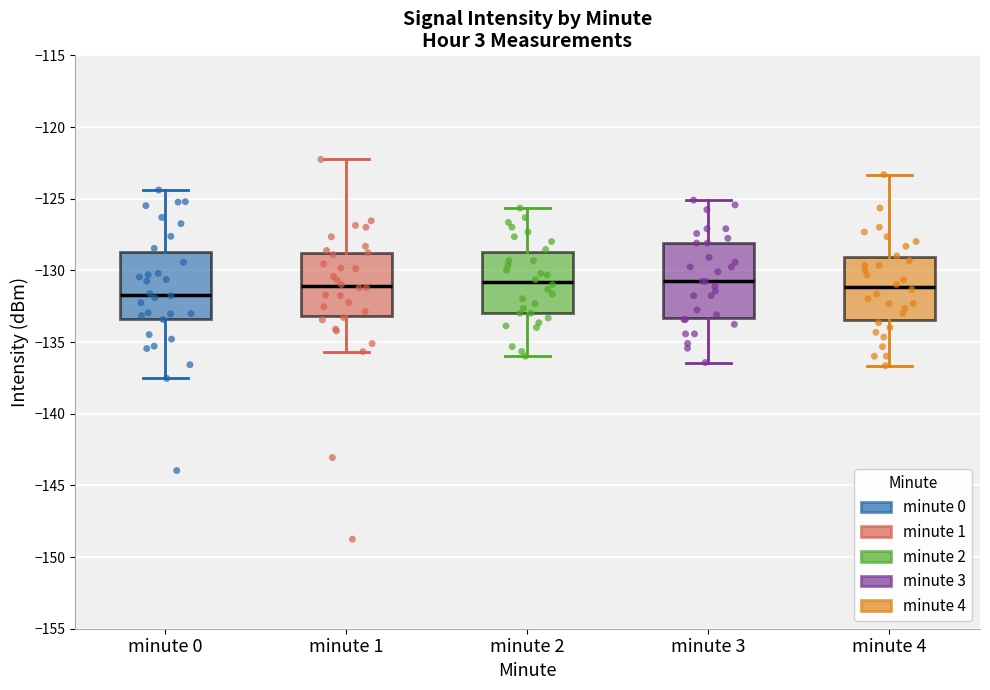

Reading left to right, transcribe this box plot: for each box, give where its median line is, the range the box spans, and where its two whiskers end, as read against the y-axis. The values are not printed on the chart, so give them approximately, as read against the axis.

minute 0: median -131.5, box -133.5 to -128.5, whiskers -137.5 to -124.5
minute 1: median -131.0, box -133.0 to -129.0, whiskers -135.5 to -122.5
minute 2: median -131.0, box -133.0 to -128.5, whiskers -136.0 to -125.5
minute 3: median -131.0, box -133.5 to -128.0, whiskers -136.5 to -125.0
minute 4: median -131.0, box -133.5 to -129.0, whiskers -136.5 to -123.5